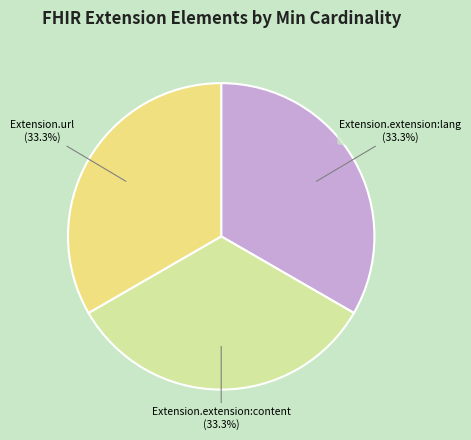

How many segments does this pie chart have?

3